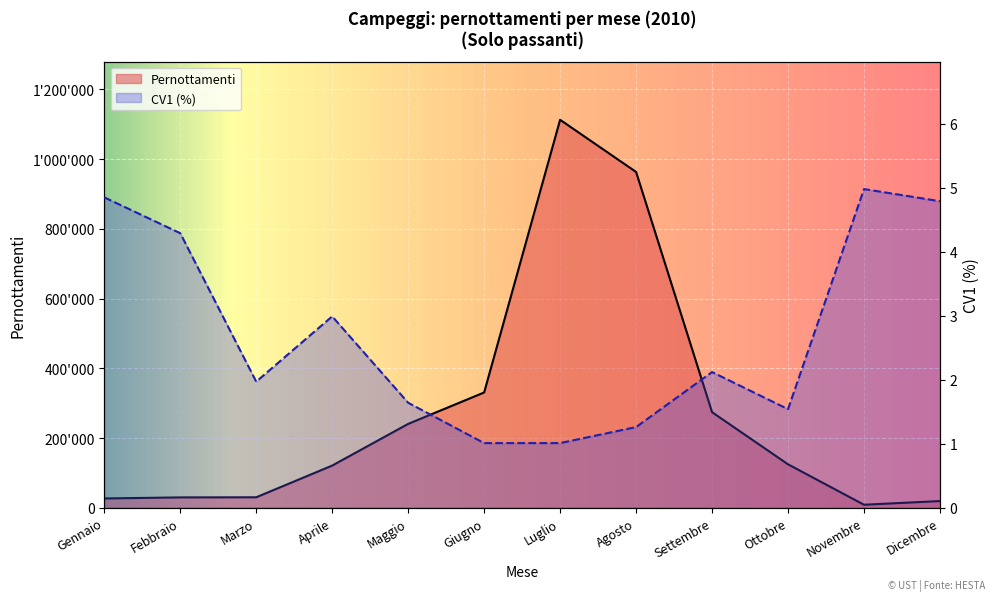

What is the difference between the maximum and minimum values in the CV1 (%) series?

4.0